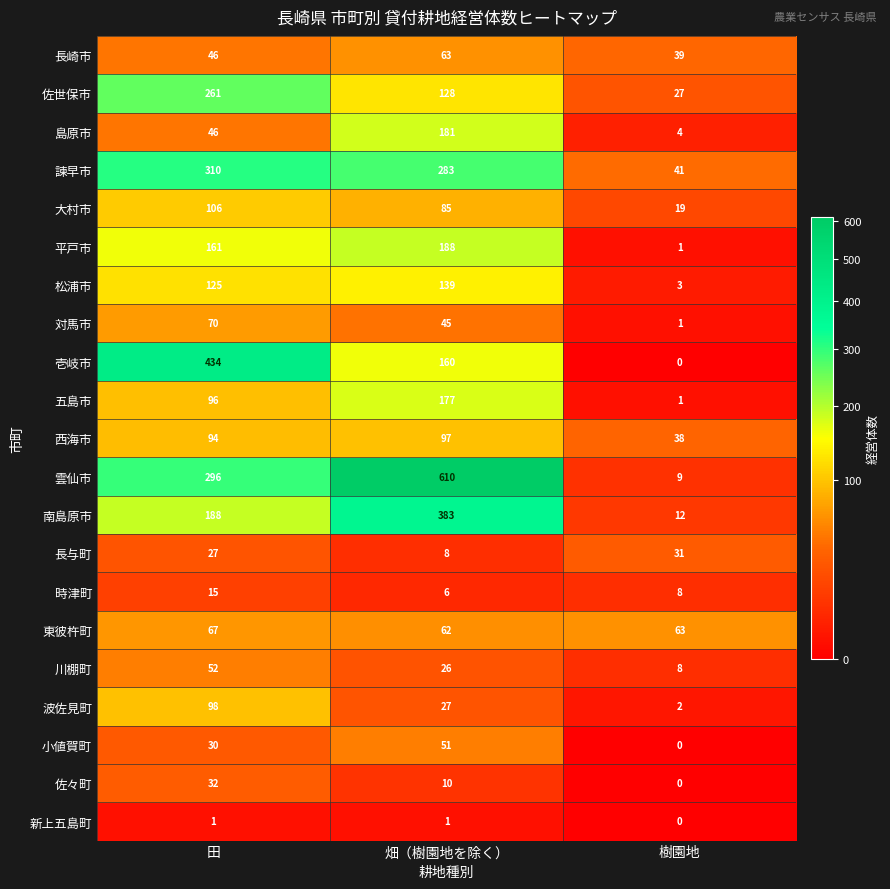

Which series has the largest total across all categories?

雲仙市